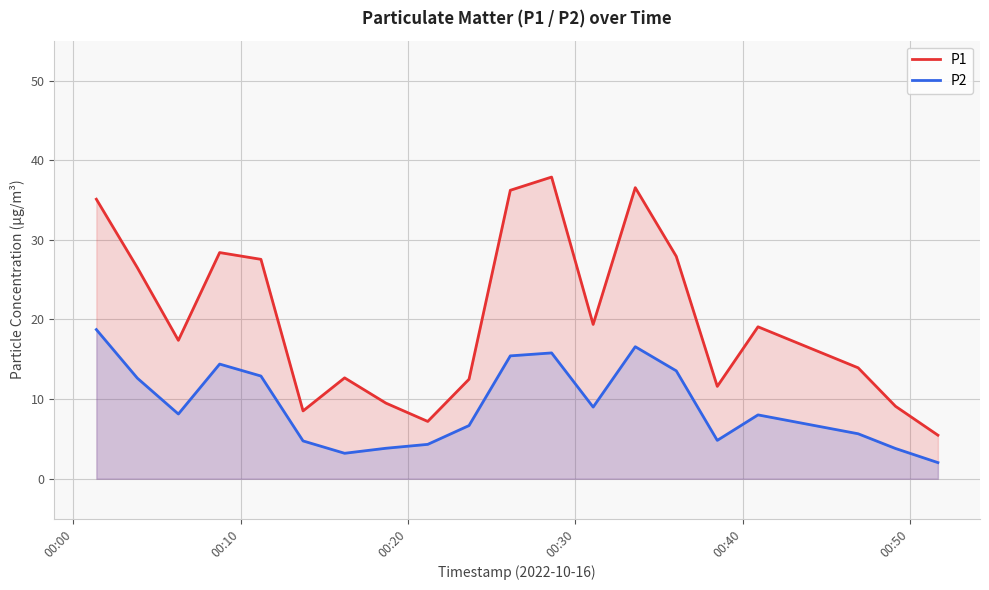

True or false: P2 and P1 intersect in this chart.

False